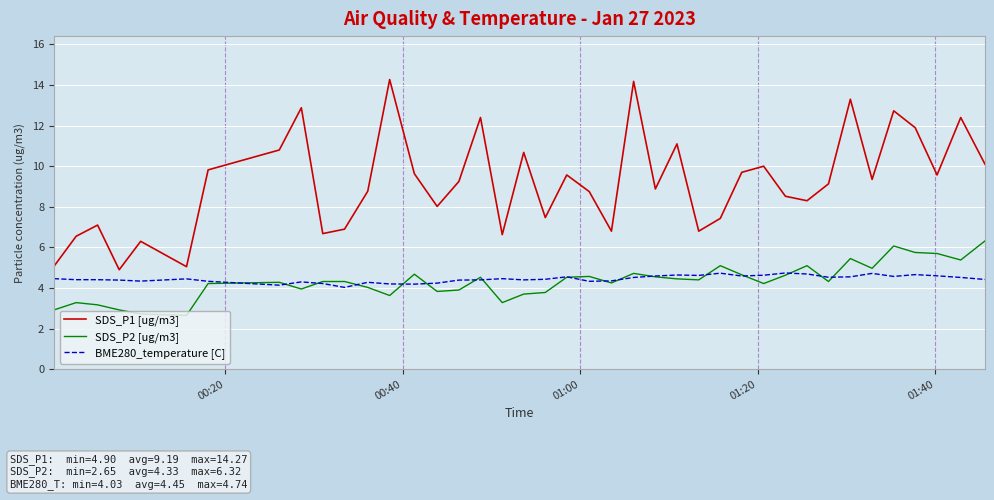

What is the maximum value shown in the chart?

14.3